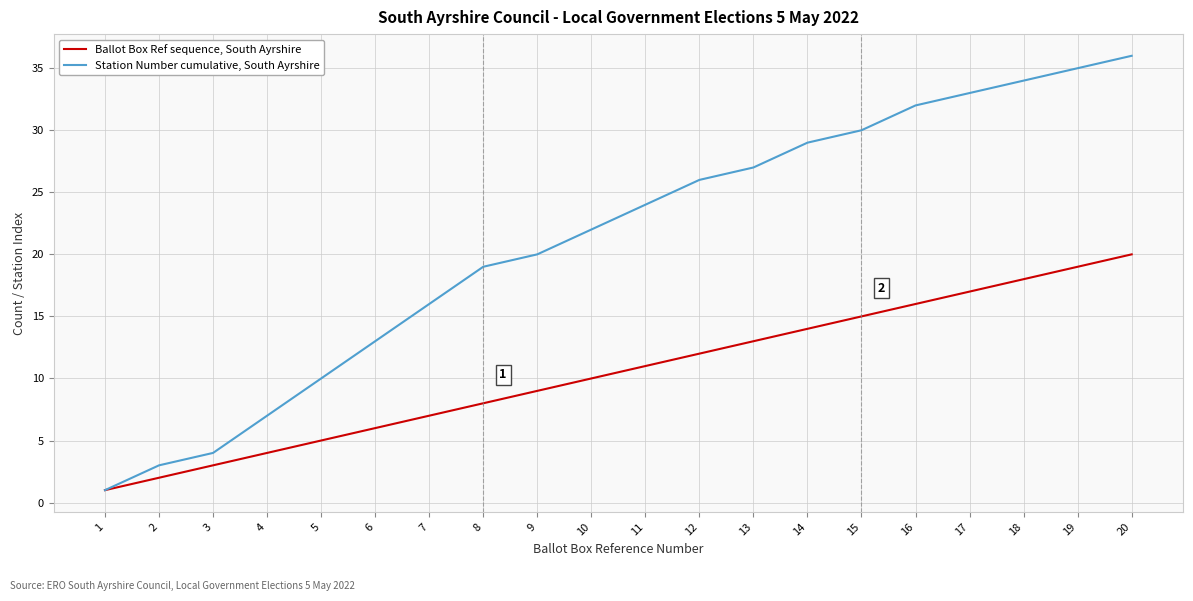

List the series in order of their overall mean, lowest first.

Ballot Box Ref sequence, South Ayrshire, Station Number cumulative, South Ayrshire